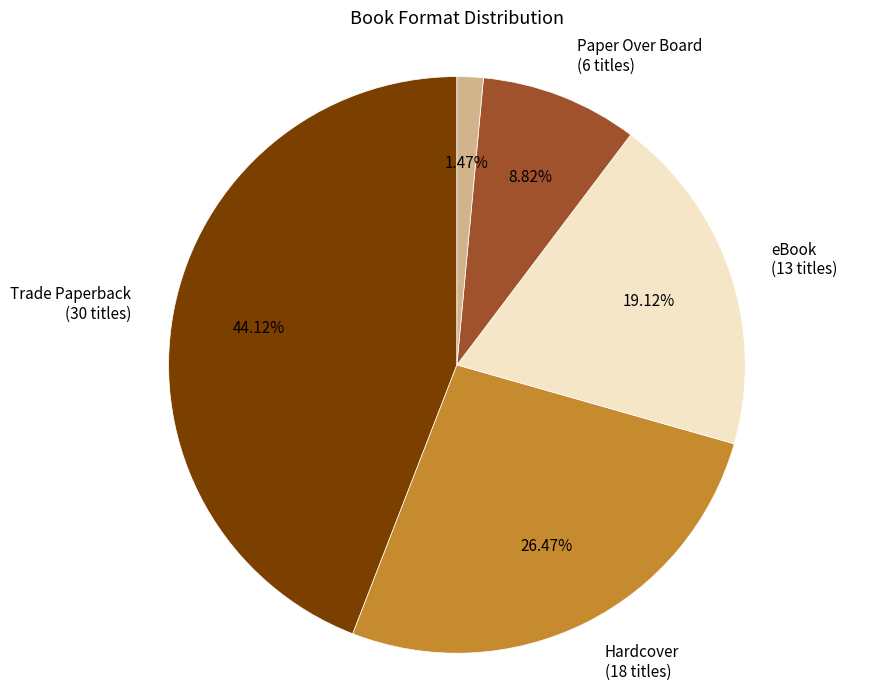

To the nearest percent, what is the combined percentage of Trade Paperback and eBook?

63%